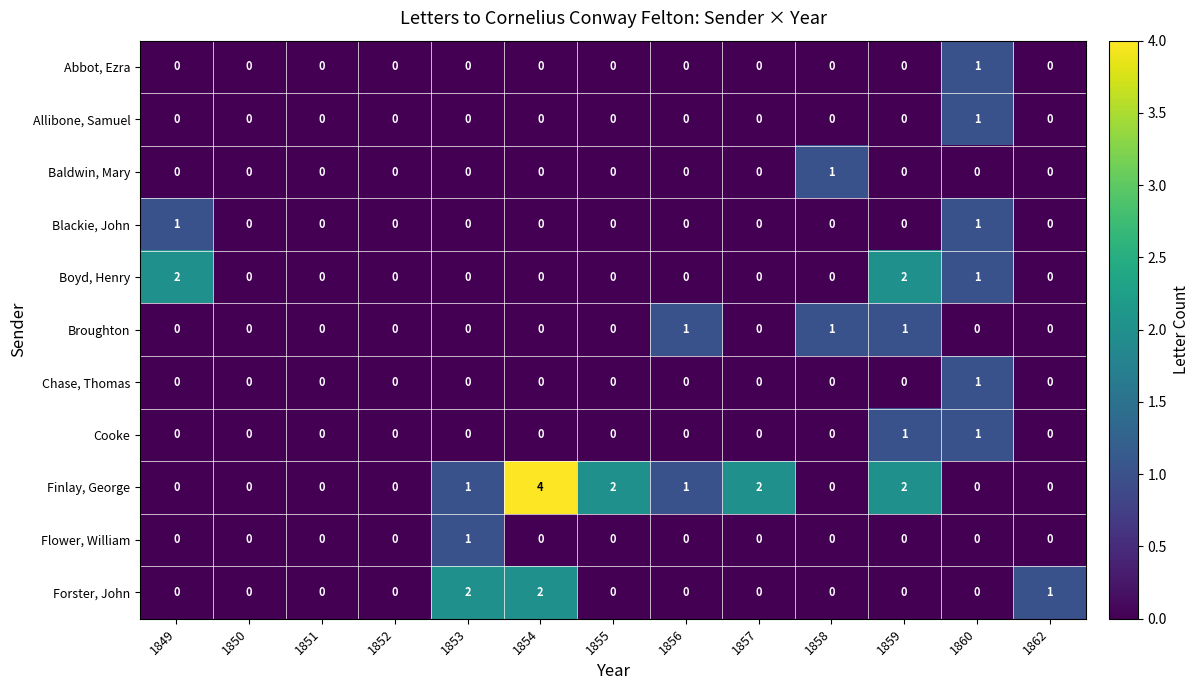

At which label does Baldwin, Mary reach its peak?

1858